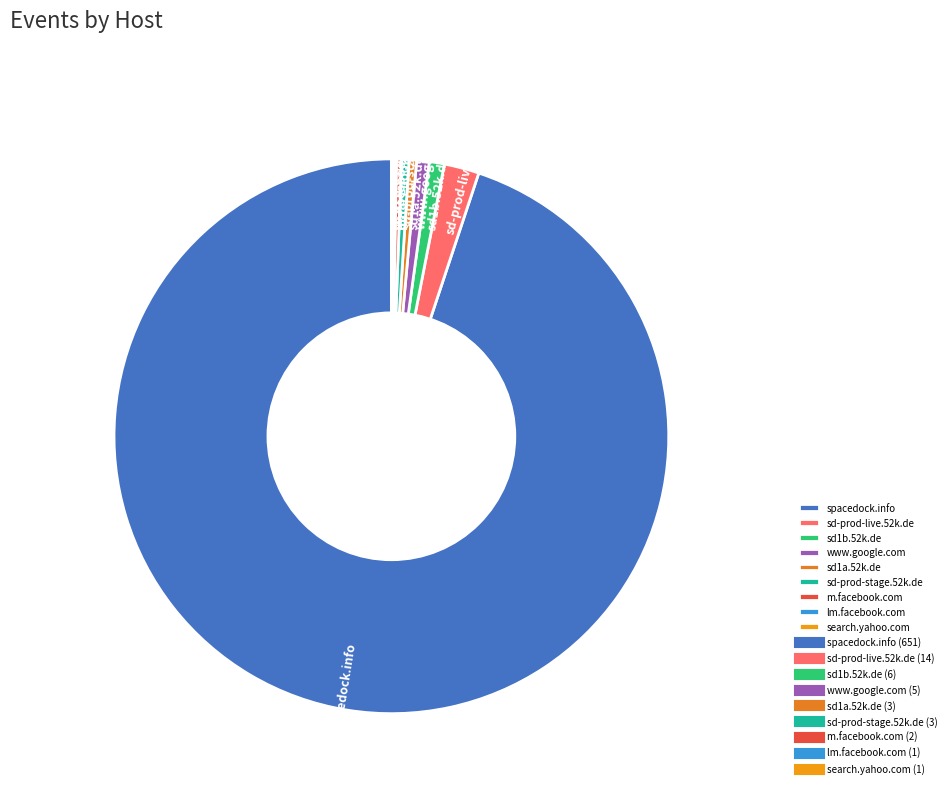

Which slice is the largest?

spacedock.info